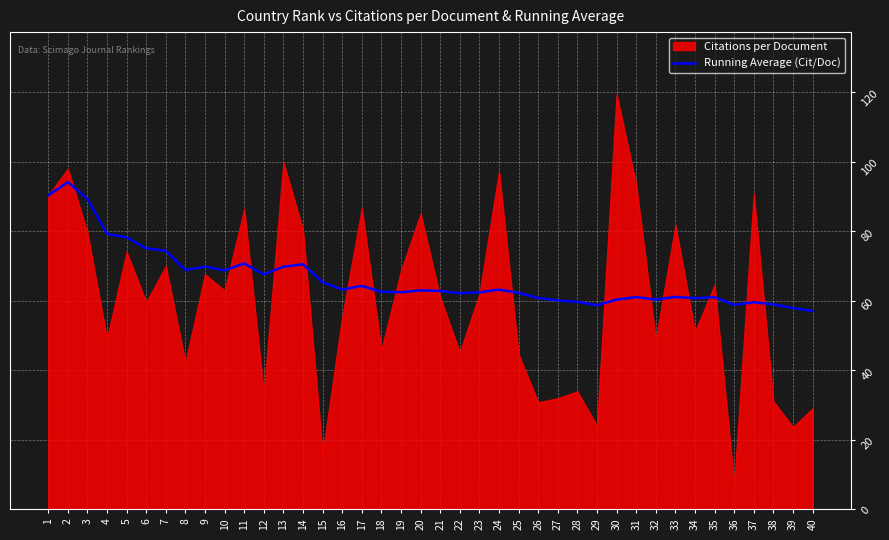

Which has a higher value, 15 or 38?

15